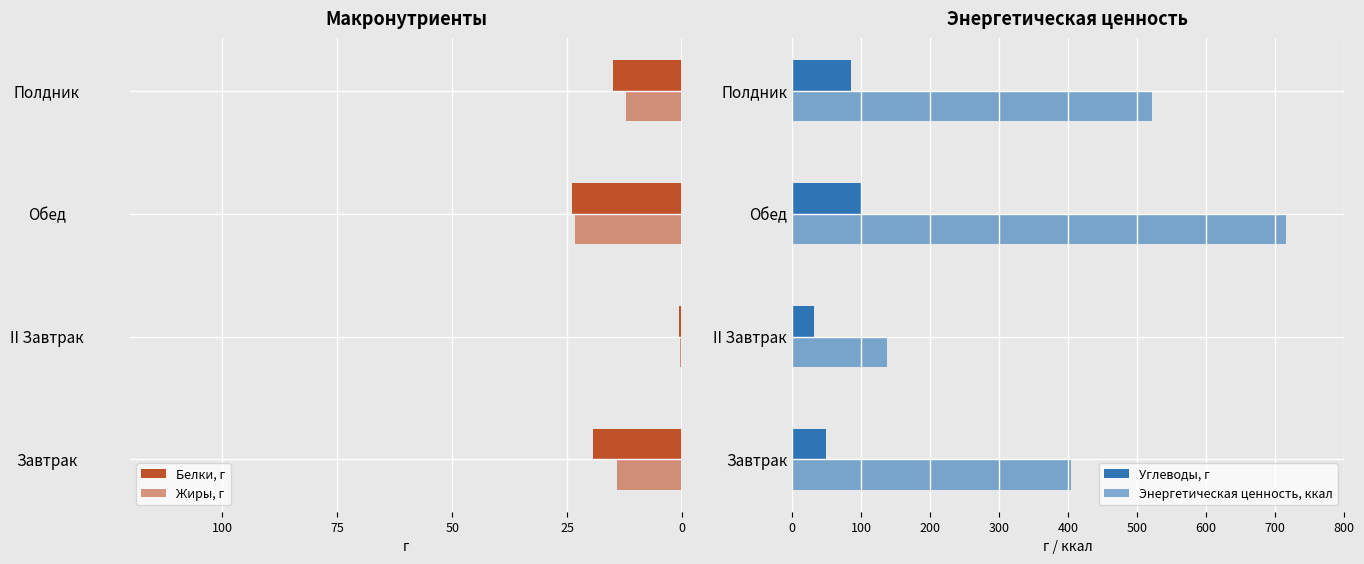

Reading right to left, transcribe all the data shown in this chart.

Белки, г: -15.0	-24.0	-0.7	-19.3
Жиры, г: -12.1	-23.3	-0.5	-14.2
Углеводы, г: 85.8	100.3	31.9	49.8
Энергетическая ценность, ккал: 521.7	715.9	137.0	404.7